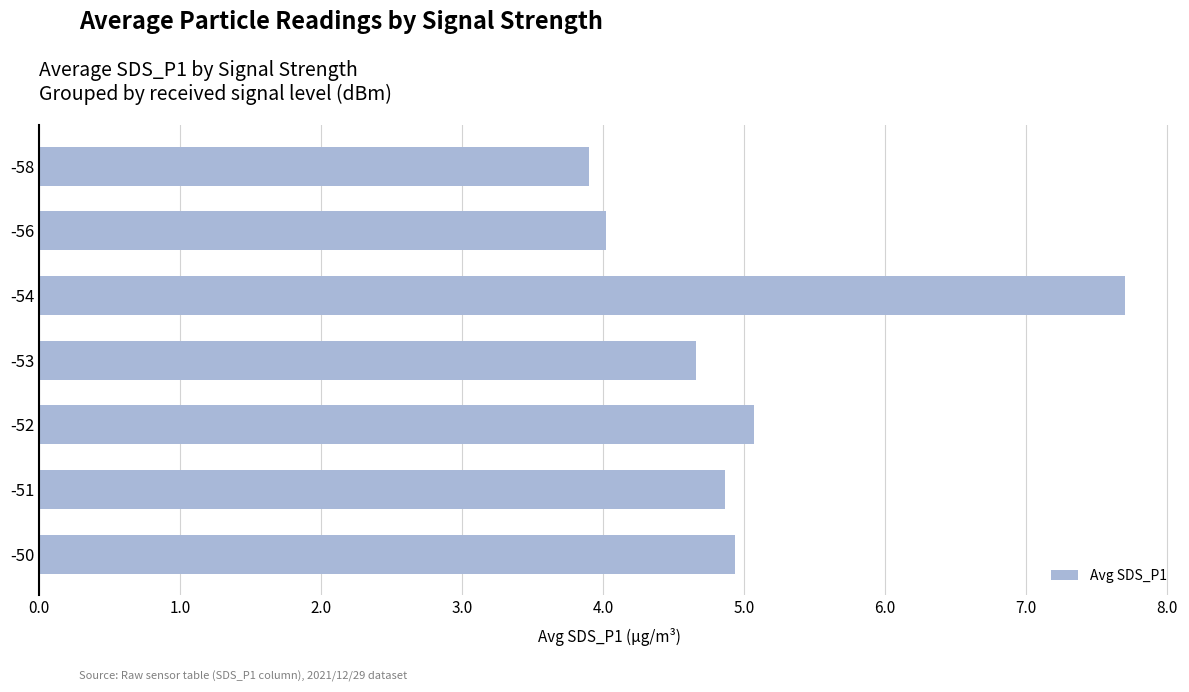

Is it true that the value at -53 is 4.7?

True